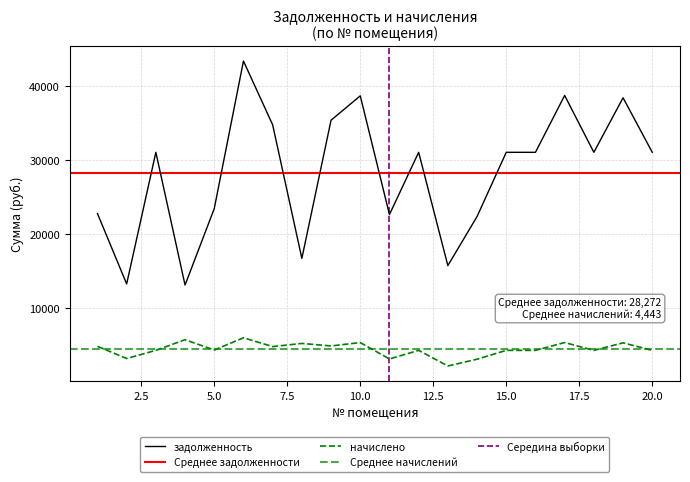

In задолженность, how many points are lower than both neighbors (excluding endpoints)?

6